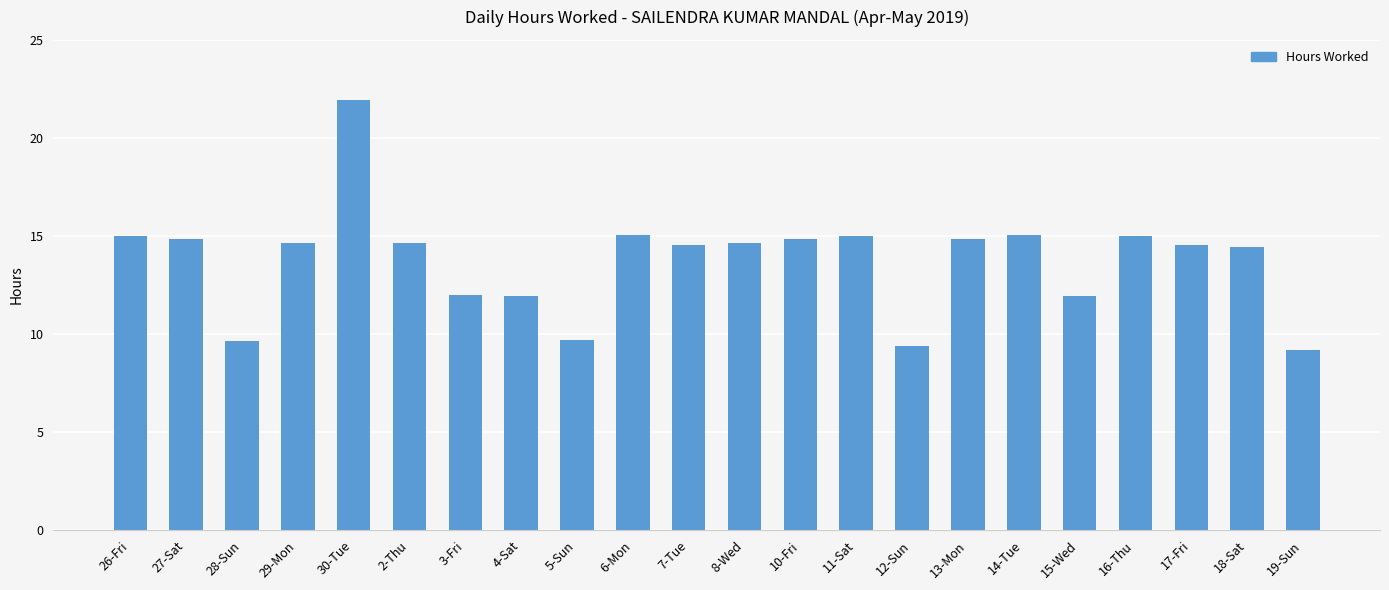

Is it true that the value at 29-Mon is 19.8?

False